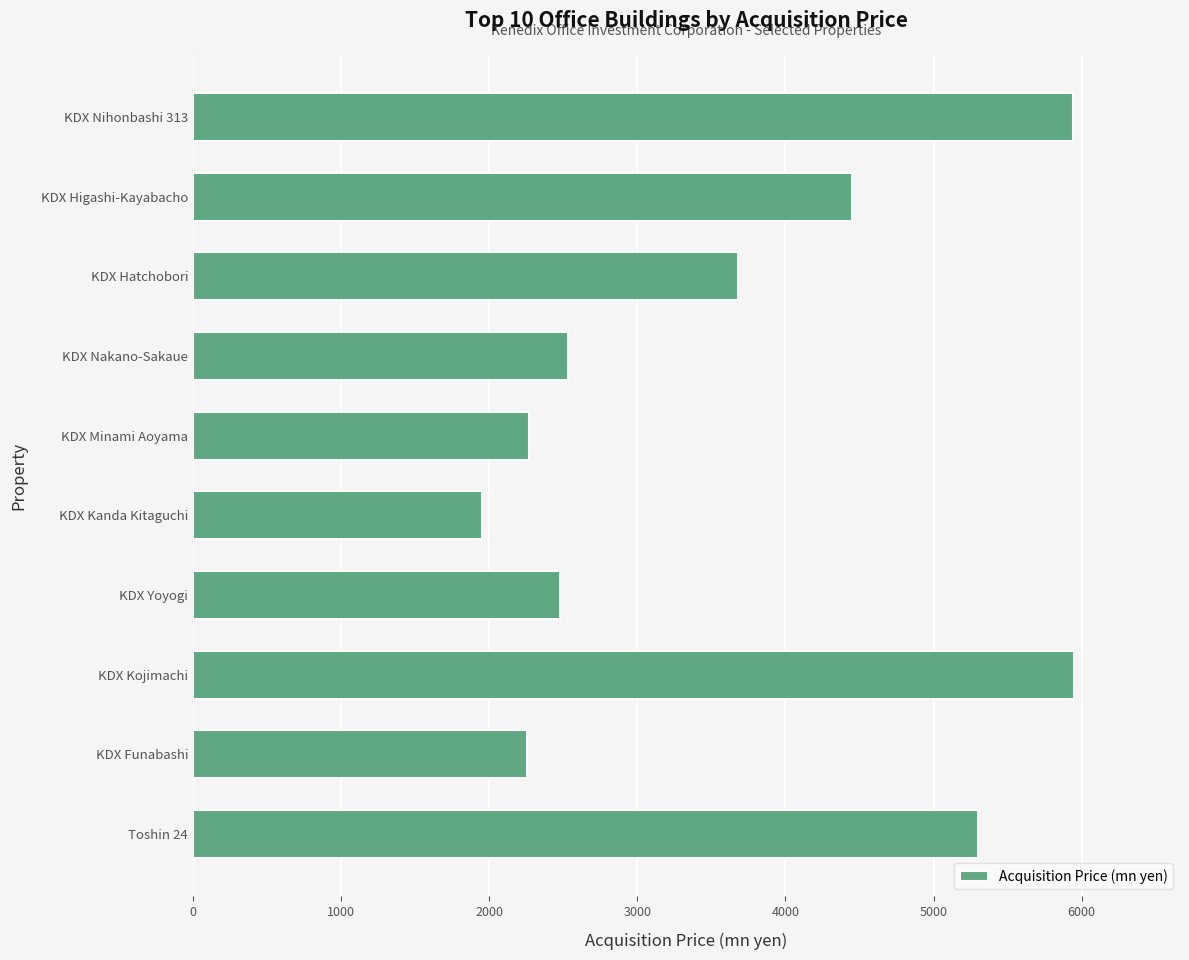

What is the sum of all values?

36804